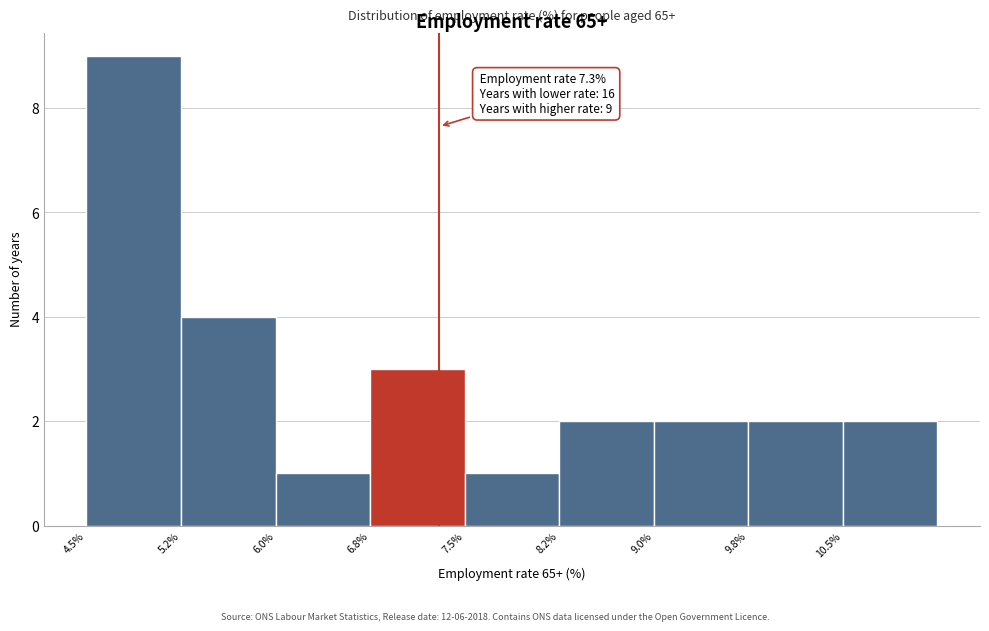

Which range on the x-axis has the tallest bar?

4.50 to 5.25